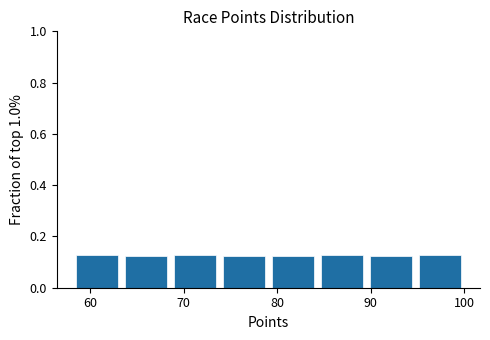

What is the height of the bar covering 69 to 74 on the x-axis? Neither the bar edges nor the heights are printed on the chart, so give them approximately, as read against the axes.

0.12